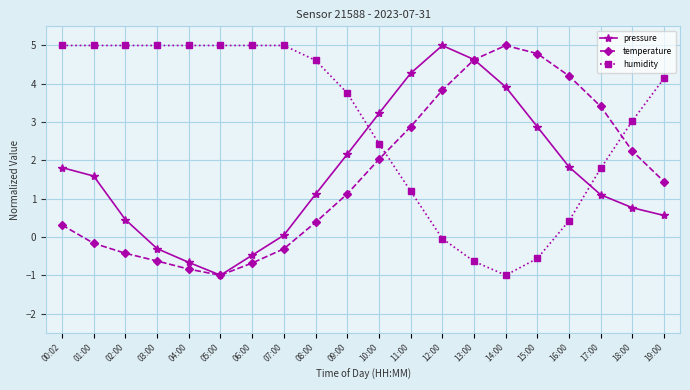

What is the label of the 10th point from the right?

10:00